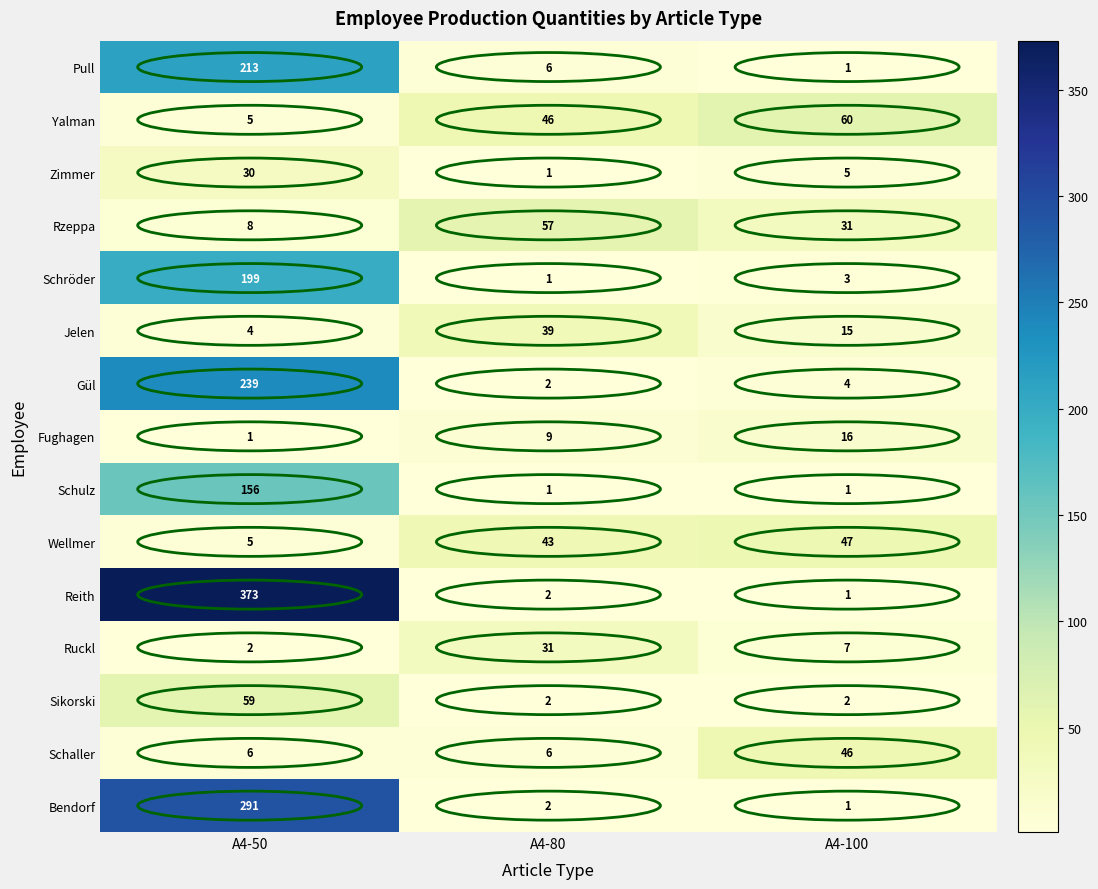

Rank the categories by Yalman value from highest to lowest.

A4-100, A4-80, A4-50